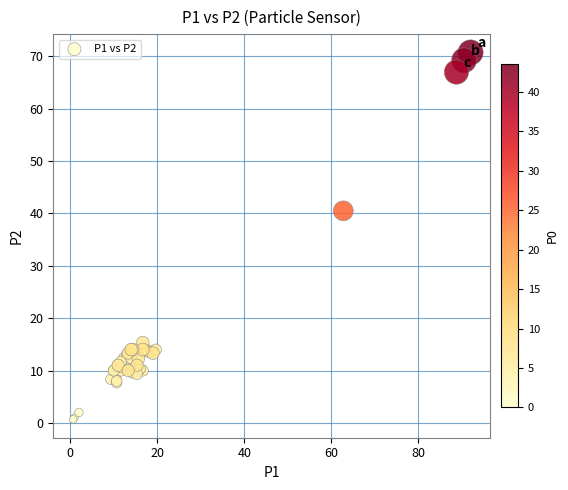

What Y value in the scatter plot is closest to 35?

40.5